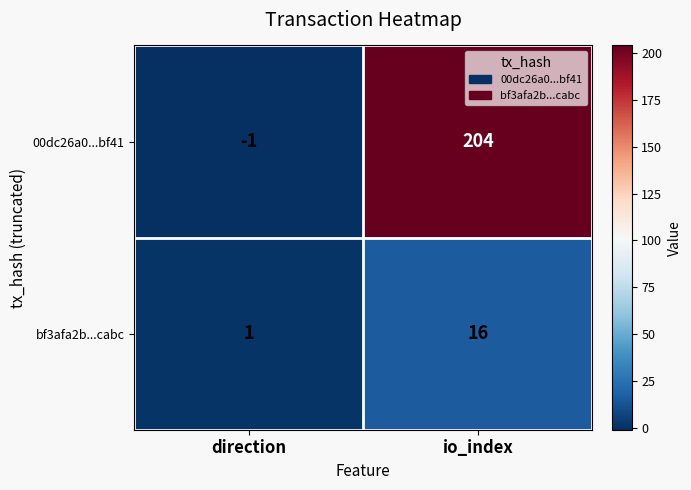

What is the sum of the 00dc26a0...bf41 values at io_index and direction?

203